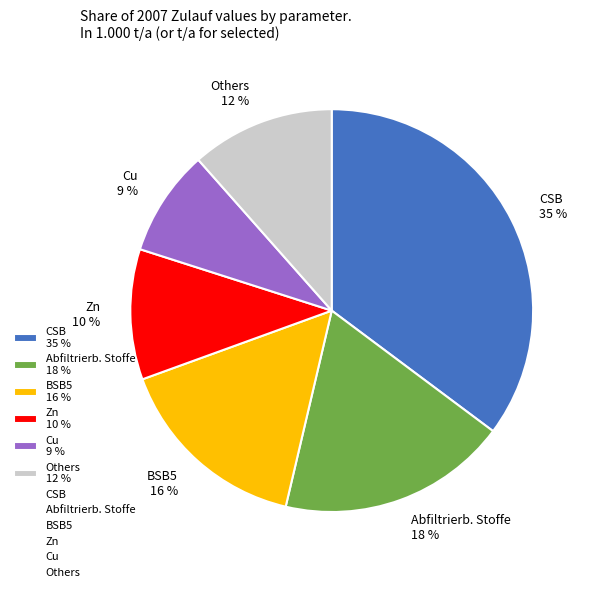

Is Zn 10 % the majority of the pie?

No